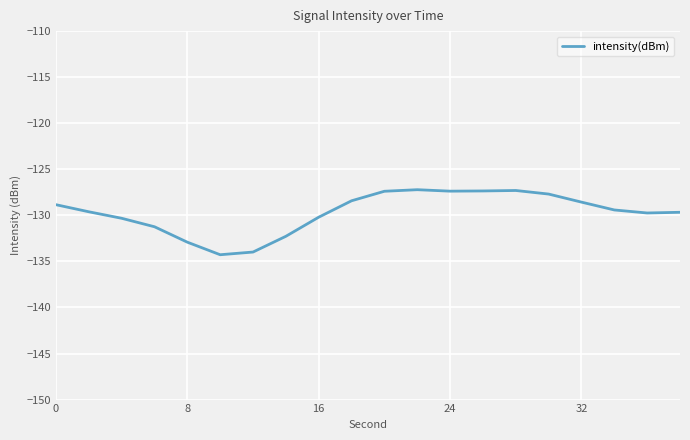

What is the minimum value shown in the chart?

-134.3